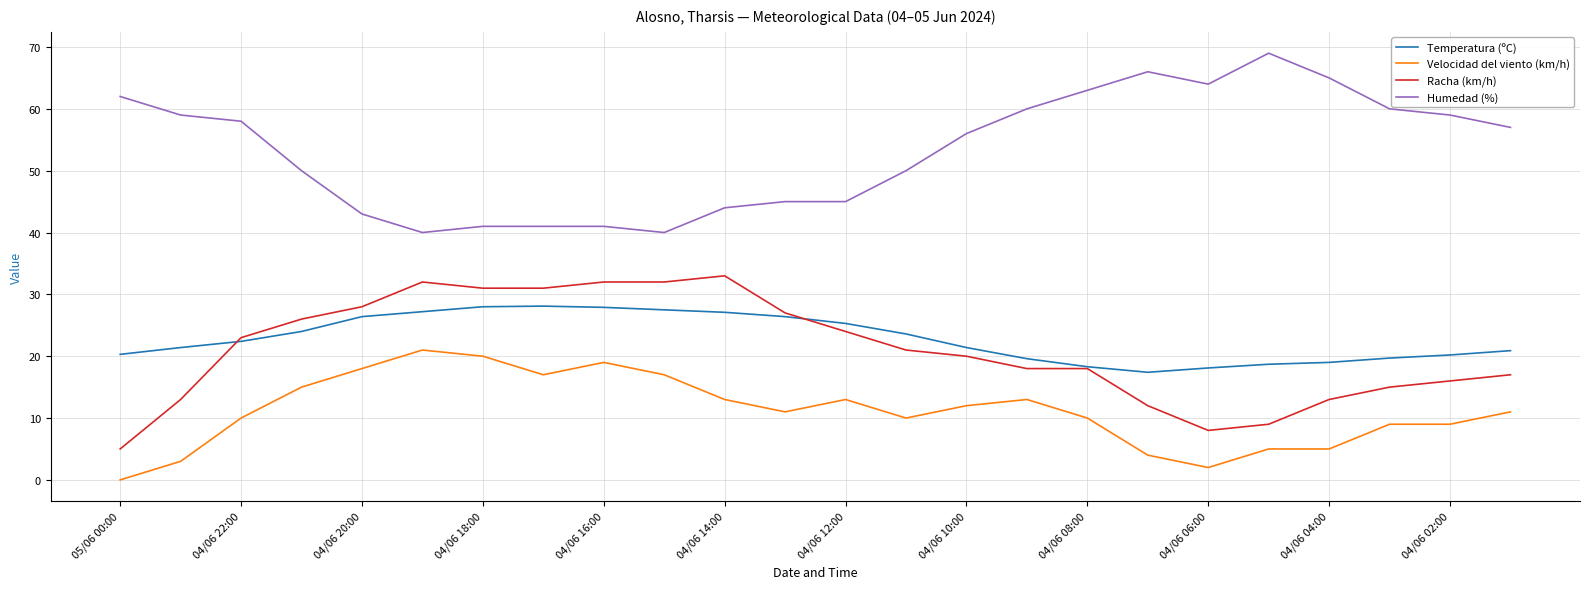

List the series in order of their peak value, highest first.

Humedad (%), Racha (km/h), Temperatura (ºC), Velocidad del viento (km/h)